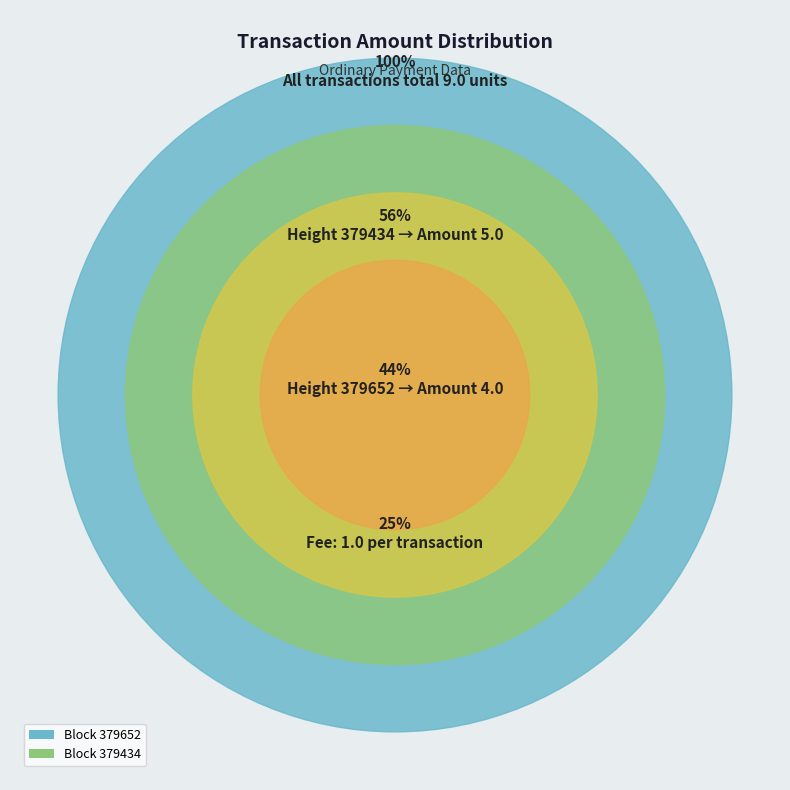

How much of the chart is everything except 379434?

44.4%